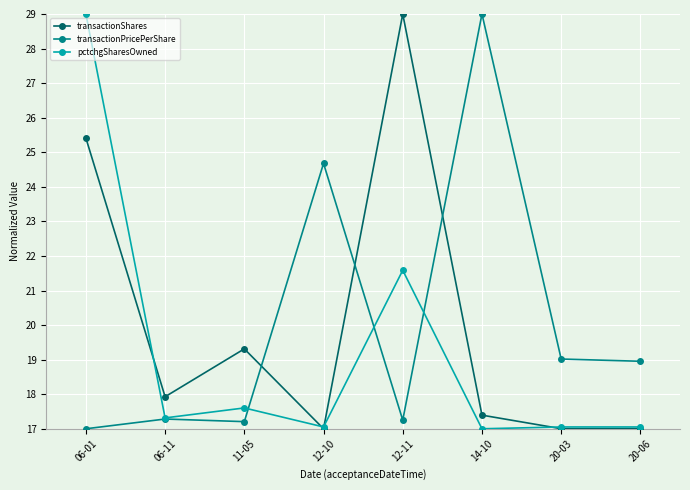

At 14-10, list the series in order from largest to smallest.

transactionPricePerShare, transactionShares, pctchgSharesOwned